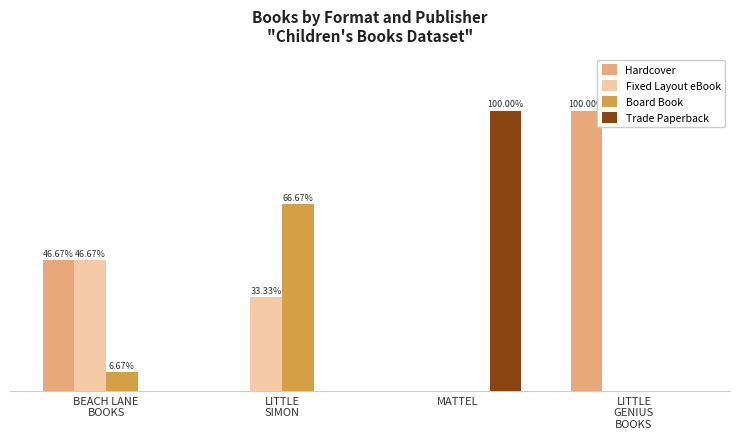

What is the sum of the Board Book values at BEACH LANE
BOOKS and LITTLE
SIMON?

73.3